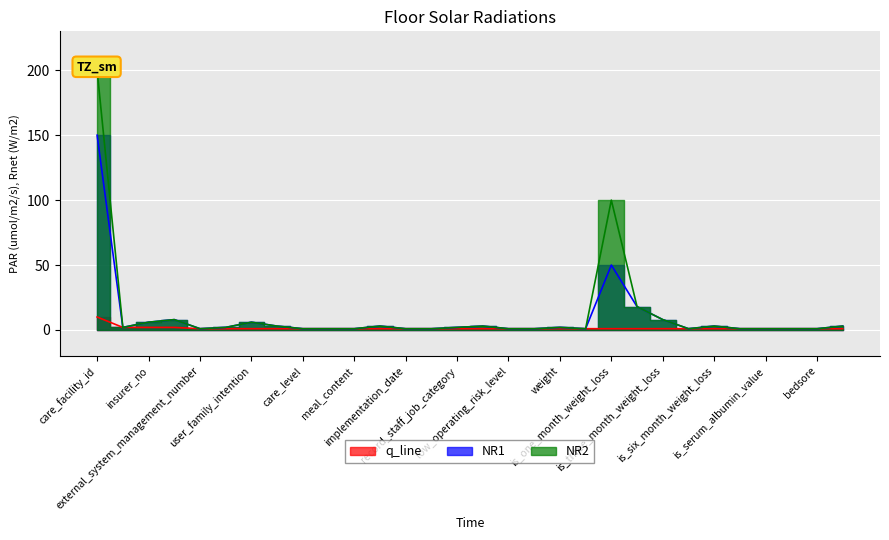

Which category has the lowest value across all series?

external_system_management_number